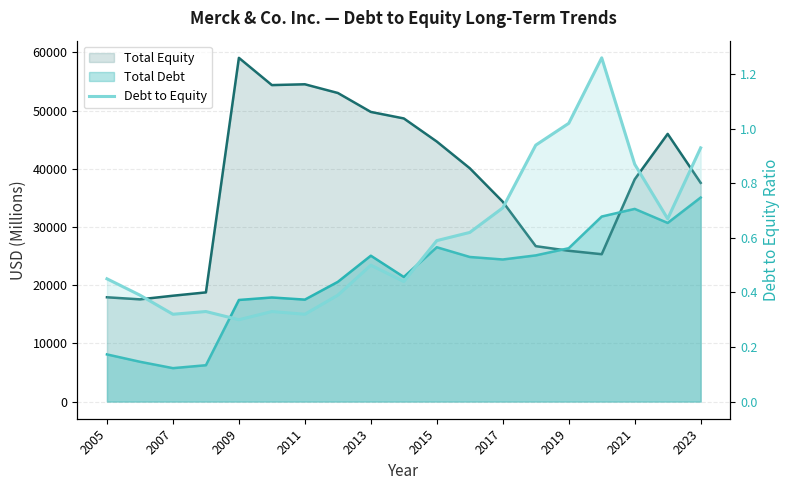

Does the chart have visible grid lines?

Yes